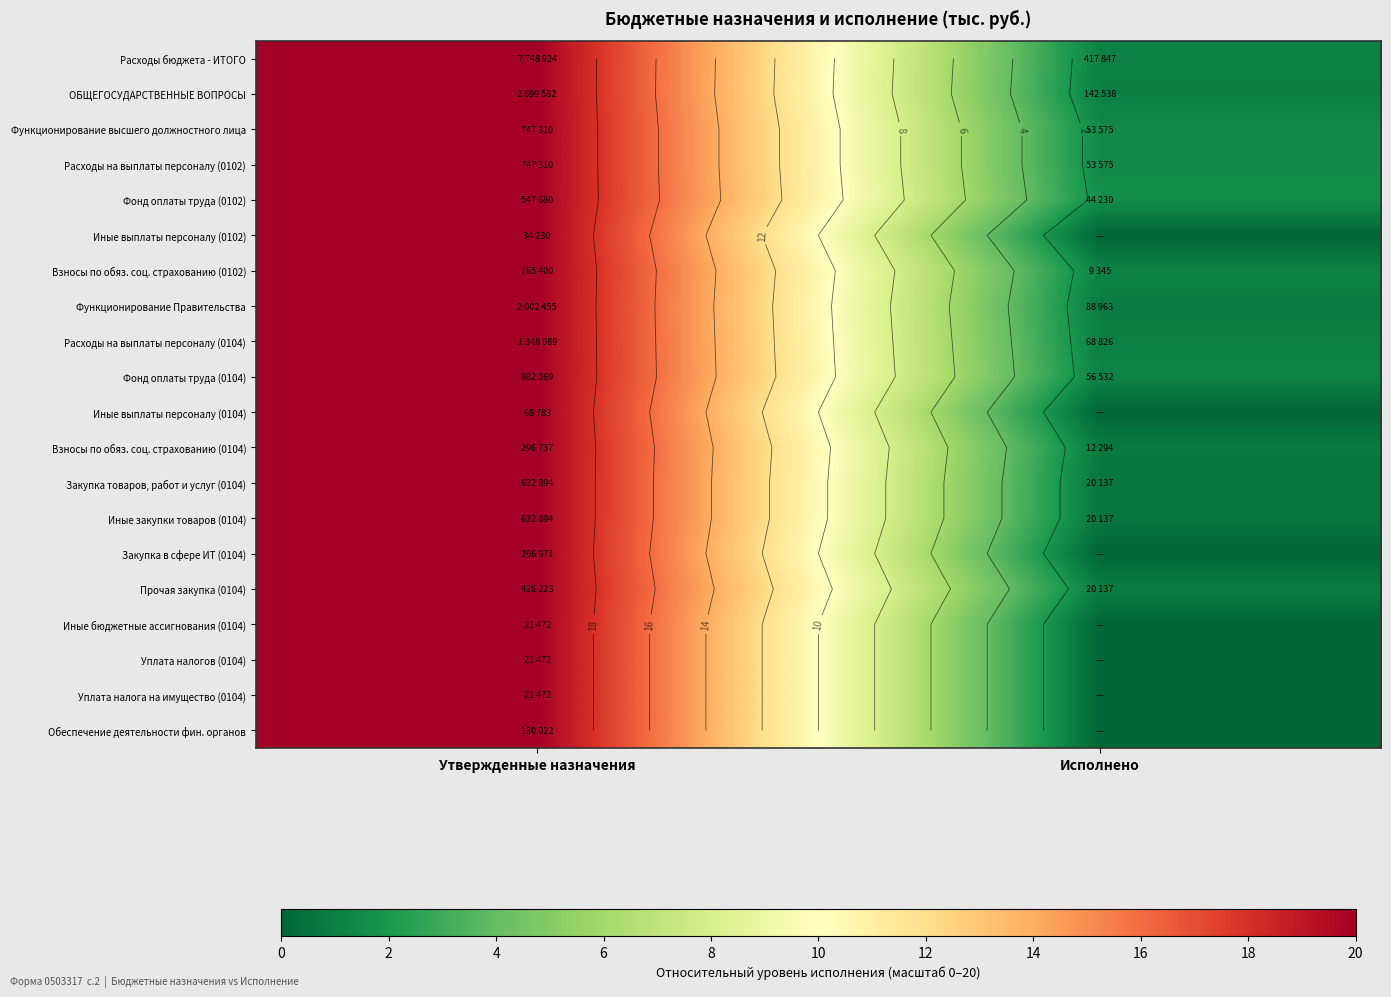

What is the total value across all series at Утвержденные назначения?

400.0